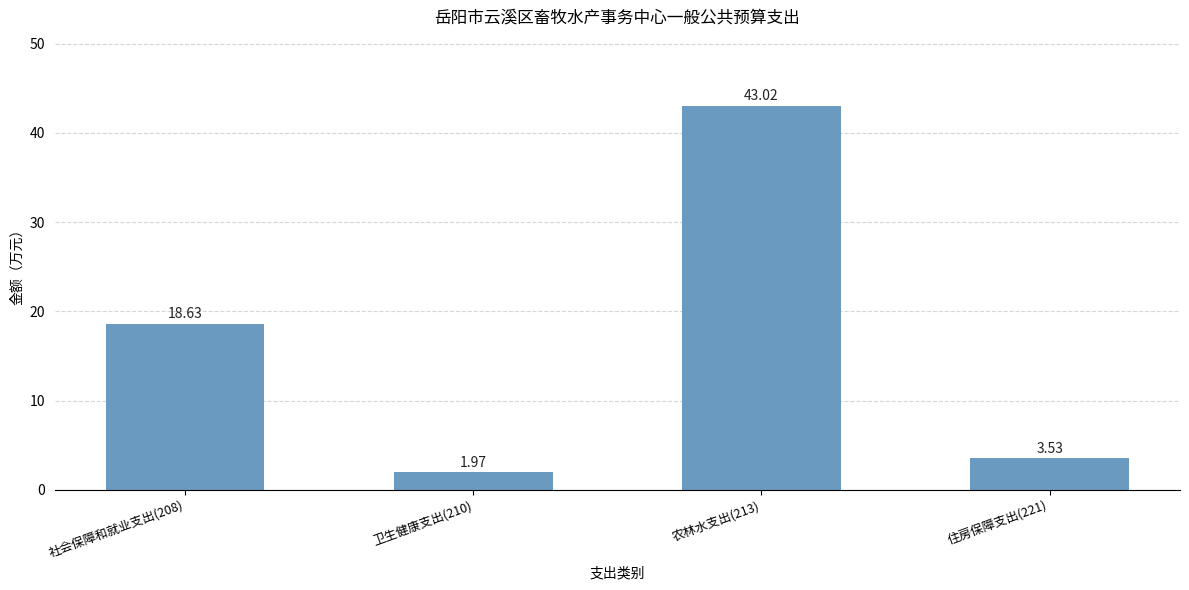

What is the sum of the values at 社会保障和就业支出(208) and 卫生健康支出(210)?

20.6